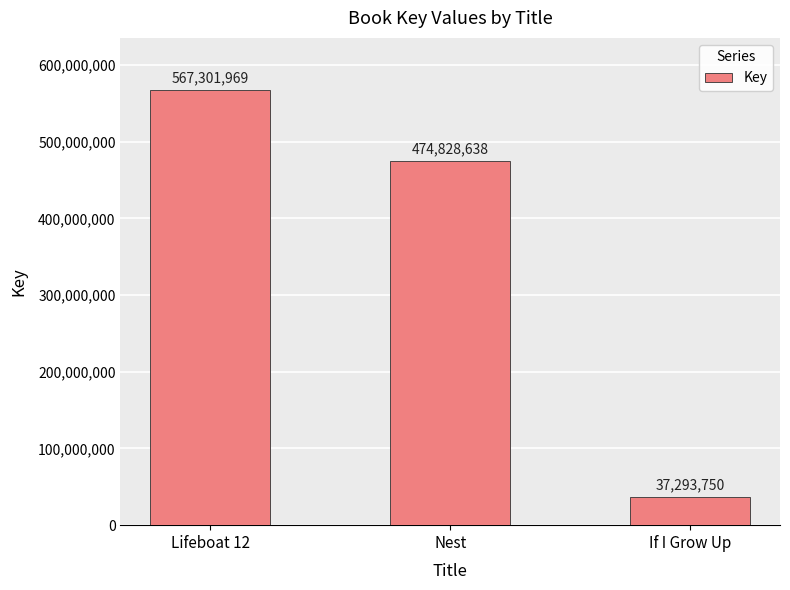

What is the average value?

359808119